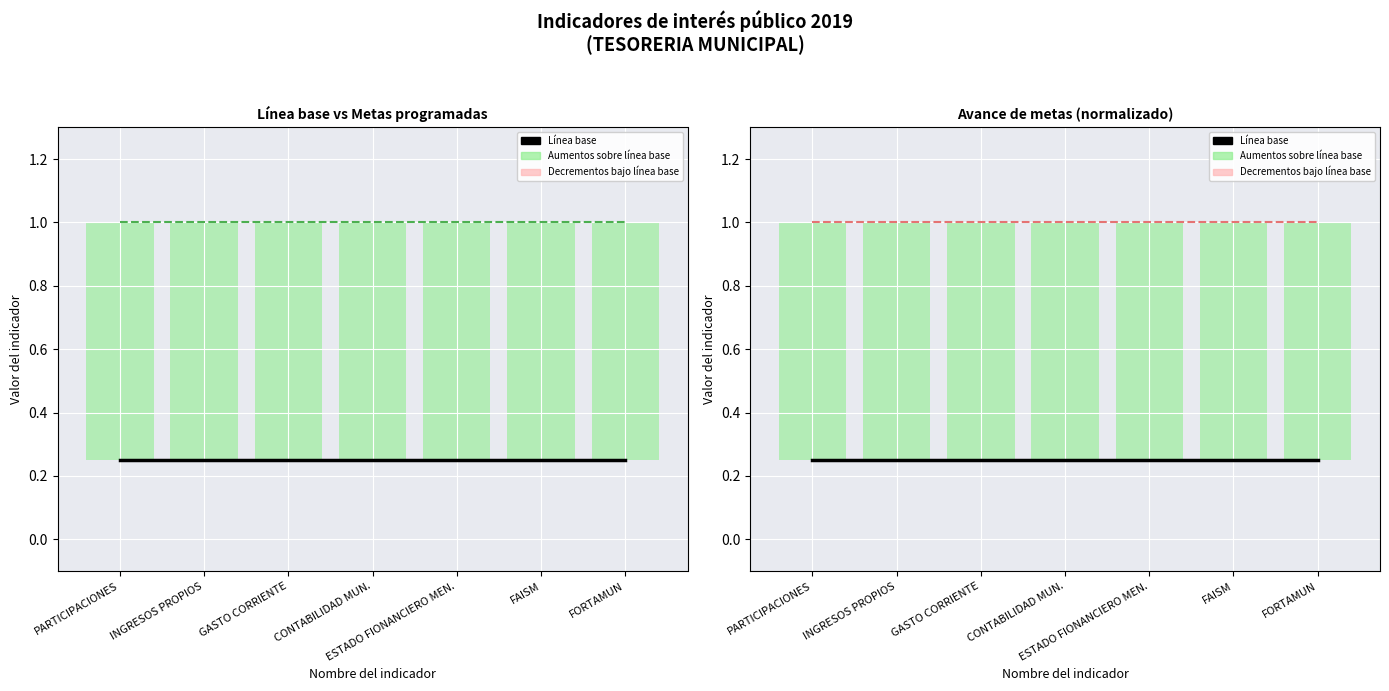

How many lines are shown in the chart?

3